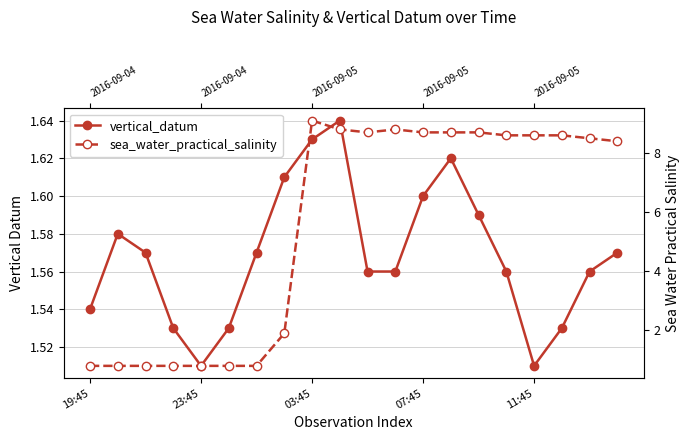

Where is vertical_datum nearest to the value 1?

23:45